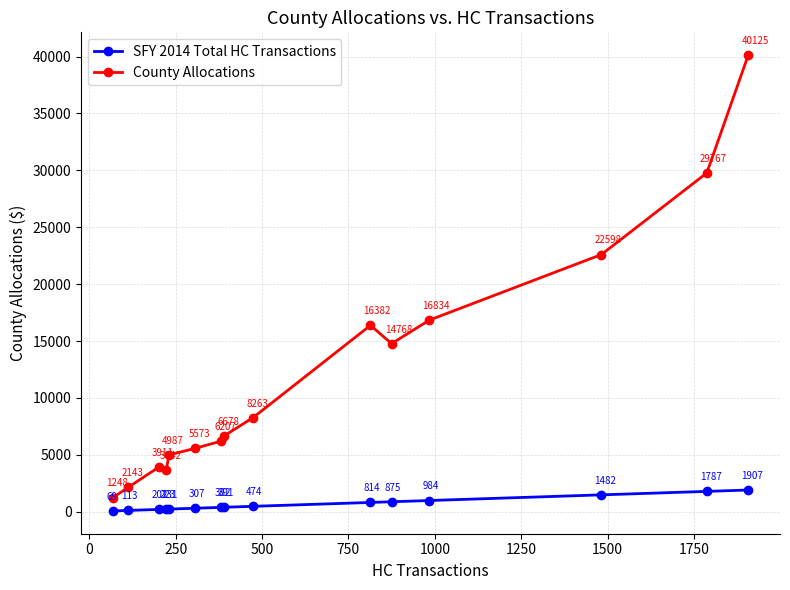

At how many categories does at least one series exceed 14562?

6